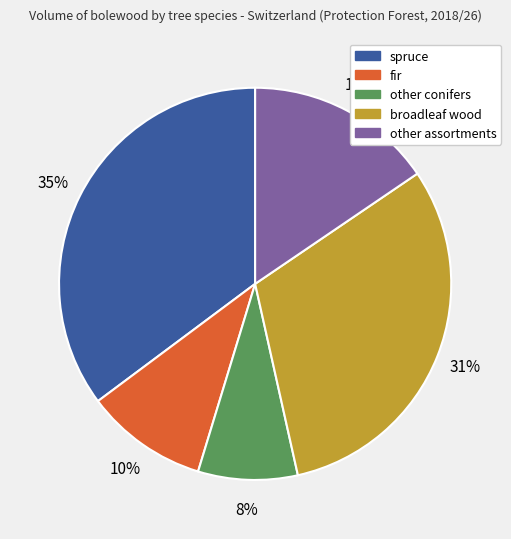

Which category has the smallest portion of the pie?

other conifers